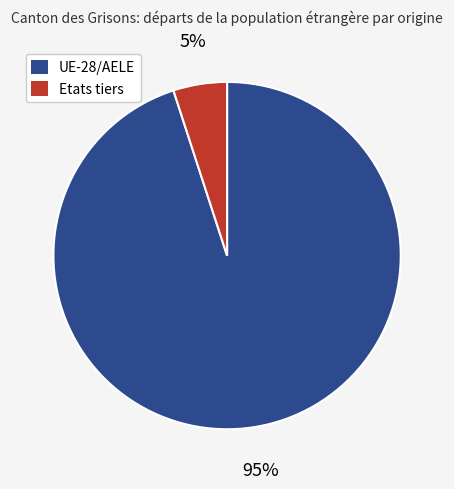

How many segments does this pie chart have?

2